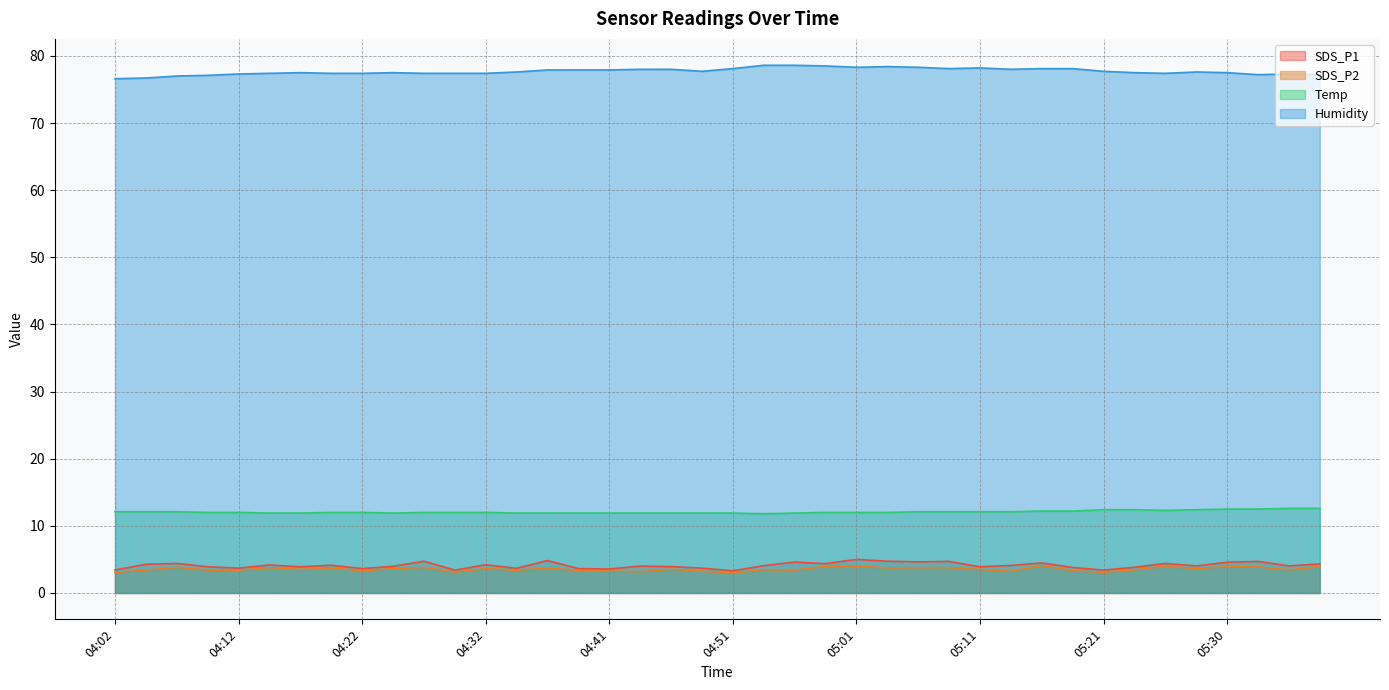

What value does the Humidity series have at 05:21?

77.7